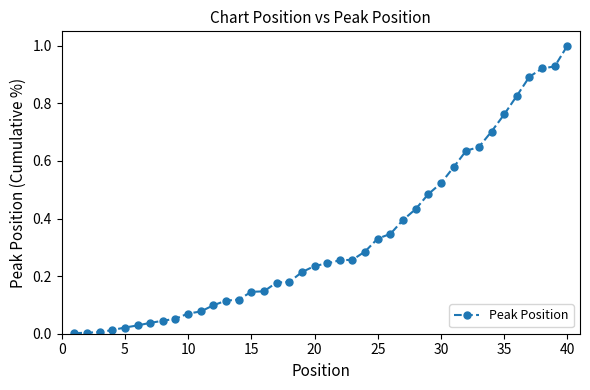

What is the sum of all values?

13.2